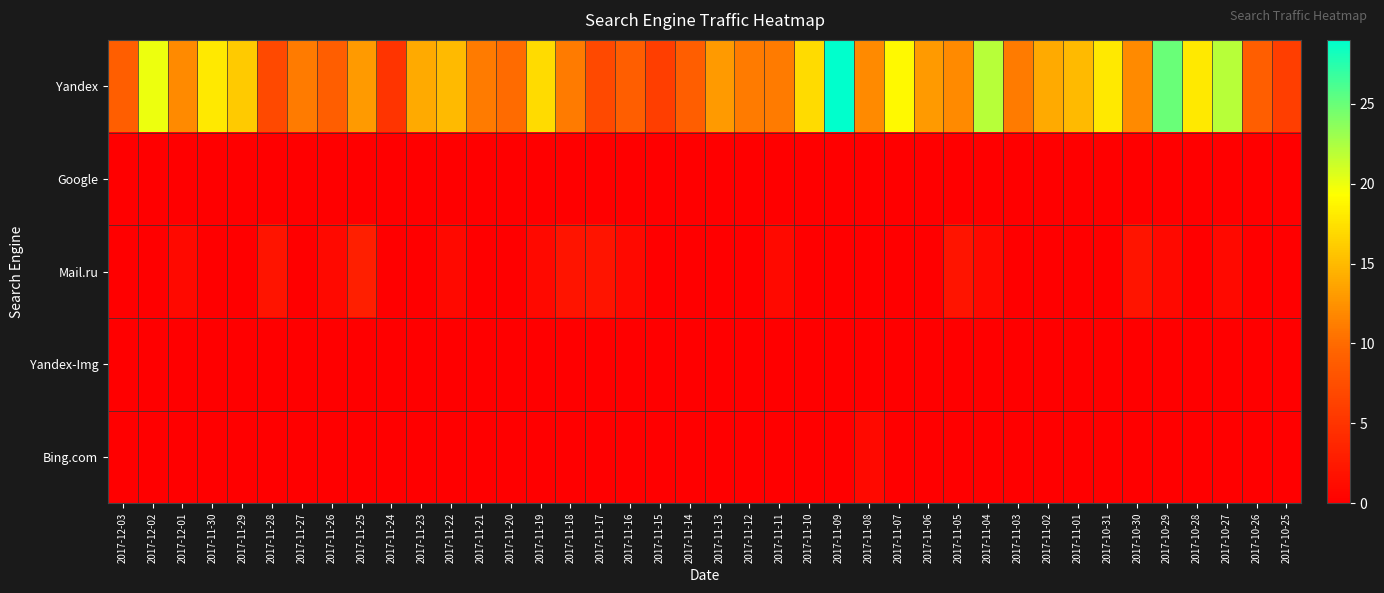

Reading right to left, transcribe all the data shown in this chart.

Yandex: 2017-10-25=6	2017-10-26=9	2017-10-27=22	2017-10-28=18	2017-10-29=25	2017-10-30=12	2017-10-31=18	2017-11-01=15	2017-11-02=14	2017-11-03=11	2017-11-04=22	2017-11-05=12	2017-11-06=13	2017-11-07=19	2017-11-08=12	2017-11-09=29	2017-11-10=17	2017-11-11=11	2017-11-12=11	2017-11-13=13	2017-11-14=9	2017-11-15=6	2017-11-16=9	2017-11-17=7	2017-11-18=11	2017-11-19=17	2017-11-20=10	2017-11-21=11	2017-11-22=15	2017-11-23=14	2017-11-24=5	2017-11-25=13	2017-11-26=9	2017-11-27=11	2017-11-28=7	2017-11-29=16	2017-11-30=18	2017-12-01=12	2017-12-02=20	2017-12-03=9
Google: 2017-10-25=0	2017-10-26=0	2017-10-27=0	2017-10-28=0	2017-10-29=0	2017-10-30=0	2017-10-31=0	2017-11-01=0	2017-11-02=0	2017-11-03=0	2017-11-04=0	2017-11-05=0	2017-11-06=0	2017-11-07=0	2017-11-08=0	2017-11-09=0	2017-11-10=0	2017-11-11=0	2017-11-12=0	2017-11-13=0	2017-11-14=0	2017-11-15=0	2017-11-16=0	2017-11-17=0	2017-11-18=0	2017-11-19=0	2017-11-20=0	2017-11-21=0	2017-11-22=0	2017-11-23=0	2017-11-24=0	2017-11-25=0	2017-11-26=0	2017-11-27=0	2017-11-28=0	2017-11-29=0	2017-11-30=0	2017-12-01=0	2017-12-02=0	2017-12-03=0
Mail.ru: 2017-10-25=0	2017-10-26=0	2017-10-27=1	2017-10-28=0	2017-10-29=1	2017-10-30=2	2017-10-31=0	2017-11-01=0	2017-11-02=0	2017-11-03=0	2017-11-04=1	2017-11-05=2	2017-11-06=0	2017-11-07=0	2017-11-08=0	2017-11-09=0	2017-11-10=0	2017-11-11=1	2017-11-12=0	2017-11-13=0	2017-11-14=0	2017-11-15=0	2017-11-16=1	2017-11-17=2	2017-11-18=2	2017-11-19=1	2017-11-20=0	2017-11-21=0	2017-11-22=1	2017-11-23=0	2017-11-24=0	2017-11-25=3	2017-11-26=1	2017-11-27=0	2017-11-28=2	2017-11-29=0	2017-11-30=0	2017-12-01=1	2017-12-02=0	2017-12-03=0
Yandex-Img: 2017-10-25=0	2017-10-26=0	2017-10-27=0	2017-10-28=0	2017-10-29=0	2017-10-30=0	2017-10-31=0	2017-11-01=0	2017-11-02=0	2017-11-03=0	2017-11-04=0	2017-11-05=0	2017-11-06=0	2017-11-07=0	2017-11-08=0	2017-11-09=0	2017-11-10=0	2017-11-11=0	2017-11-12=0	2017-11-13=0	2017-11-14=0	2017-11-15=0	2017-11-16=0	2017-11-17=0	2017-11-18=0	2017-11-19=0	2017-11-20=0	2017-11-21=0	2017-11-22=0	2017-11-23=0	2017-11-24=0	2017-11-25=0	2017-11-26=0	2017-11-27=0	2017-11-28=0	2017-11-29=0	2017-11-30=0	2017-12-01=0	2017-12-02=0	2017-12-03=0
Bing.com: 2017-10-25=0	2017-10-26=0	2017-10-27=0	2017-10-28=0	2017-10-29=0	2017-10-30=0	2017-10-31=0	2017-11-01=0	2017-11-02=0	2017-11-03=0	2017-11-04=0	2017-11-05=0	2017-11-06=0	2017-11-07=0	2017-11-08=1	2017-11-09=0	2017-11-10=0	2017-11-11=0	2017-11-12=0	2017-11-13=0	2017-11-14=0	2017-11-15=0	2017-11-16=0	2017-11-17=0	2017-11-18=0	2017-11-19=0	2017-11-20=0	2017-11-21=0	2017-11-22=0	2017-11-23=0	2017-11-24=0	2017-11-25=0	2017-11-26=0	2017-11-27=0	2017-11-28=0	2017-11-29=0	2017-11-30=0	2017-12-01=0	2017-12-02=0	2017-12-03=0